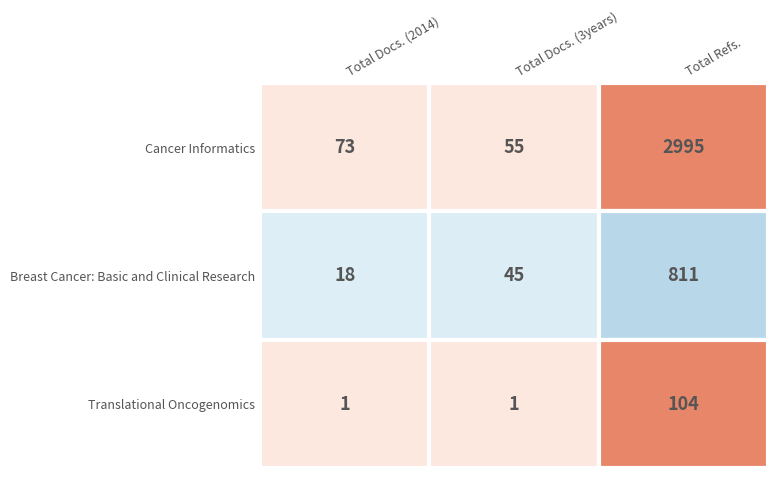

List the series in order of their overall mean, lowest first.

Translational Oncogenomics, Breast Cancer: Basic and Clinical Research, Cancer Informatics